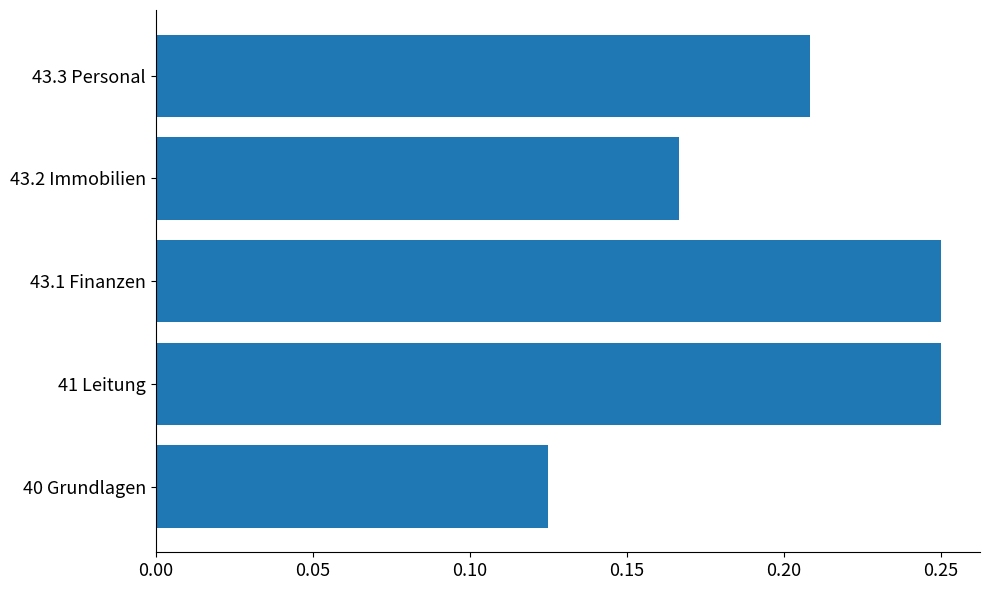

What is the sum of all values?

1.0